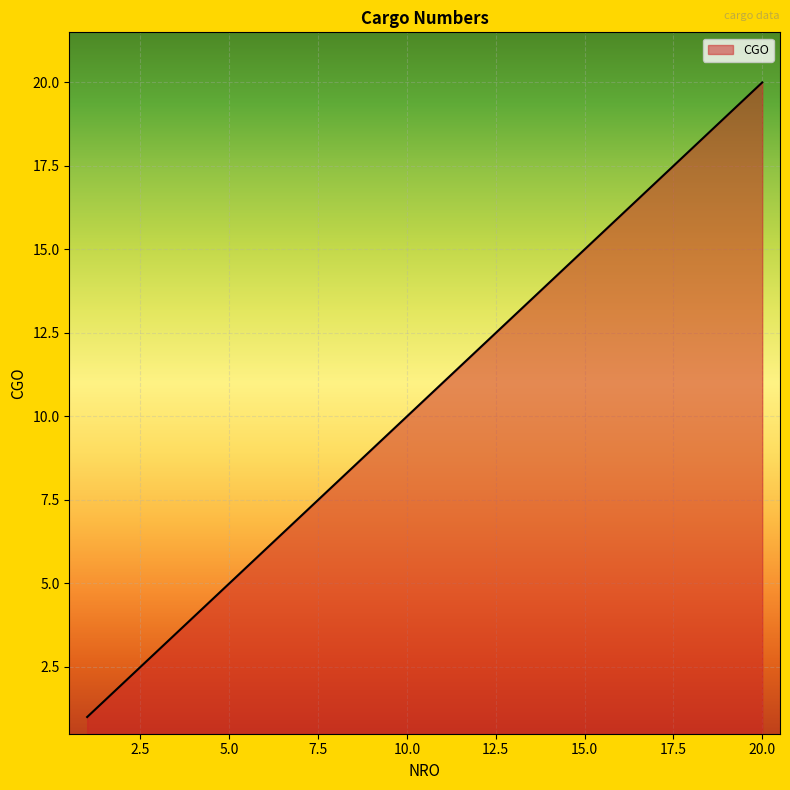

What is the difference between the maximum and minimum values?

19